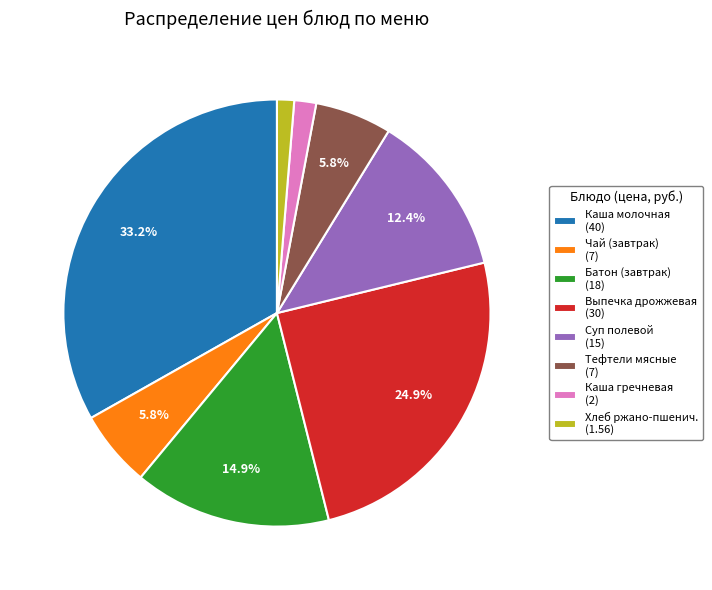

Which has a higher value, Каша гречневая (2) or Батон (завтрак) (18)?

Батон (завтрак) (18)